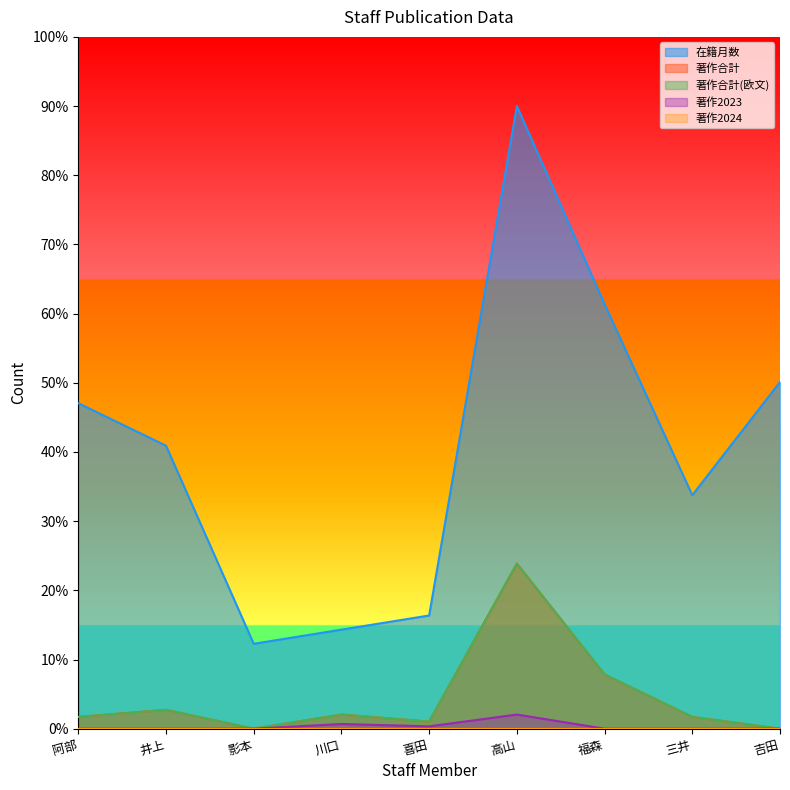

True or false: 著作合計(欧文) and 在籍月数 intersect in this chart.

False